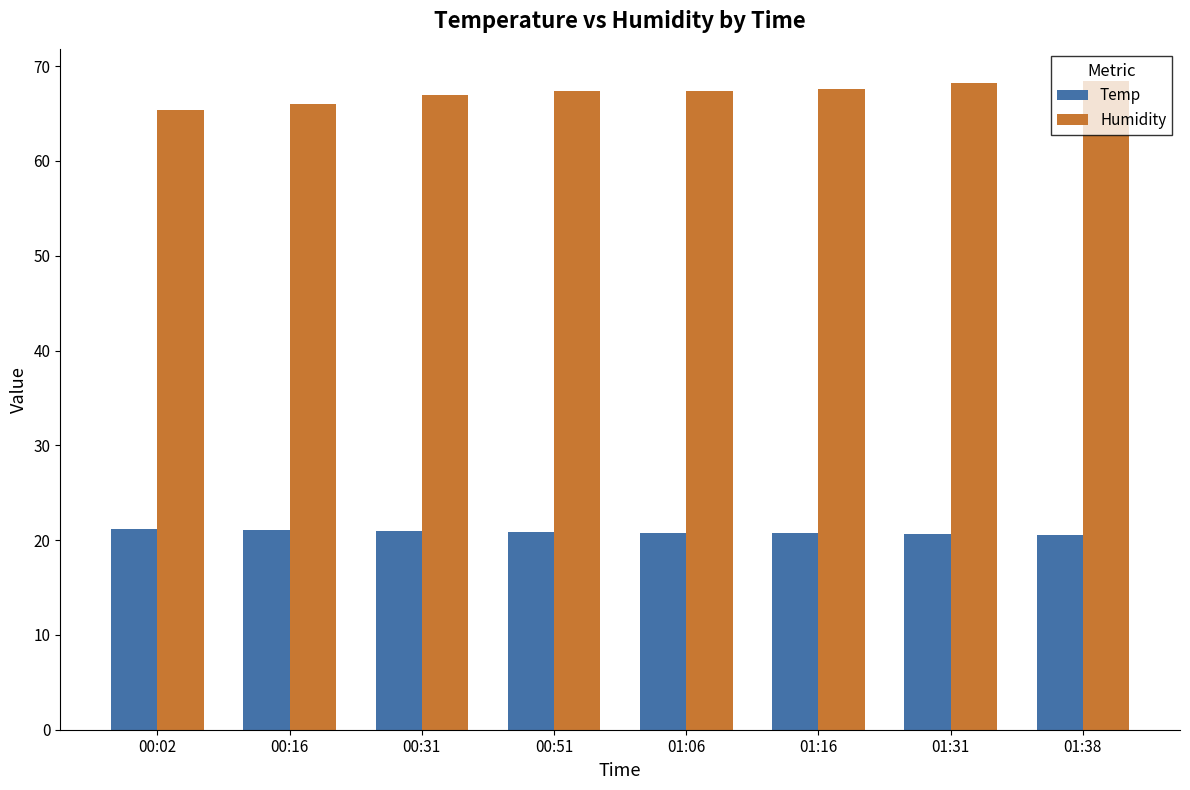

Where is Humidity nearest to the value 66?

00:16